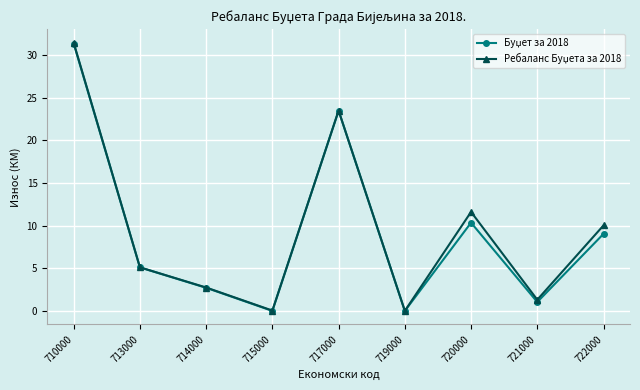

What is the greatest value displayed?

31.4